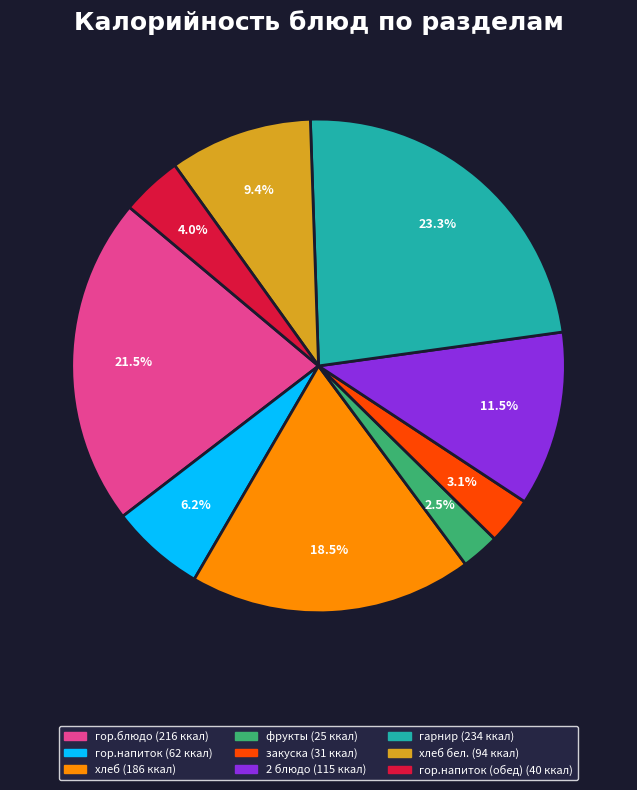

Is there any slice that represents more than half of the pie?

No